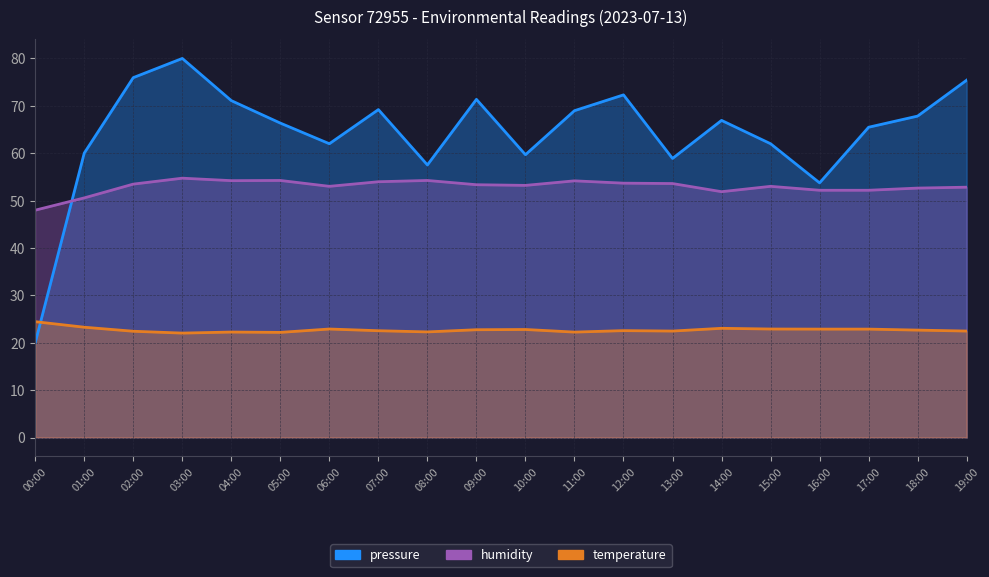

What is the difference between the humidity values at 06:00 and 16:00?

0.8